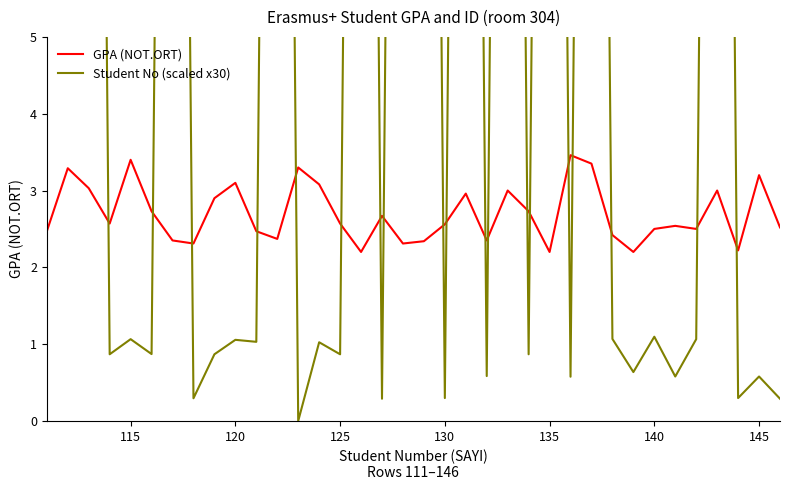

Reading left to right, extract all data points from this chart.

GPA (NOT.ORT): 2.5	3.3	3.0	2.6	3.4	2.7	2.4	2.3	2.9	3.1	2.5	2.4	3.3	3.1	2.6	2.2	2.7	2.3	2.3	2.6	3.0	2.4	3.0	2.7	2.2	3.5	3.4	2.4	2.2	2.5	2.5	2.5	3.0	2.2	3.2	2.5
Student No (scaled x30): 28.9	29.5	30.0	0.9	1.1	0.9	29.2	0.3	0.9	1.1	1.0	29.5	0.0	1.0	0.9	30.0	0.3	29.2	29.7	0.3	29.5	0.6	29.8	0.9	29.8	0.6	29.2	1.1	0.6	1.1	0.6	1.1	29.5	0.3	0.6	0.3